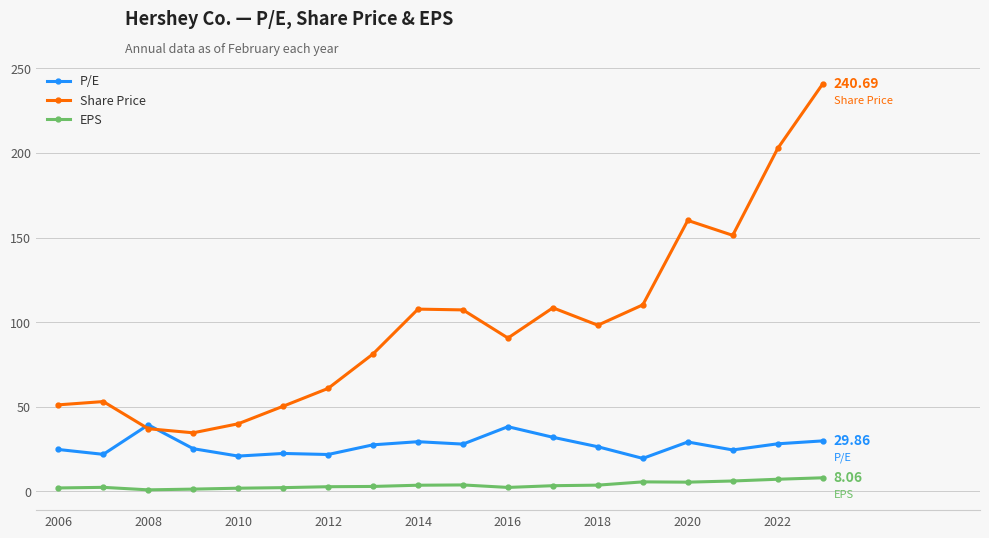

List the series in order of their overall mean, highest first.

Share Price, P/E, EPS